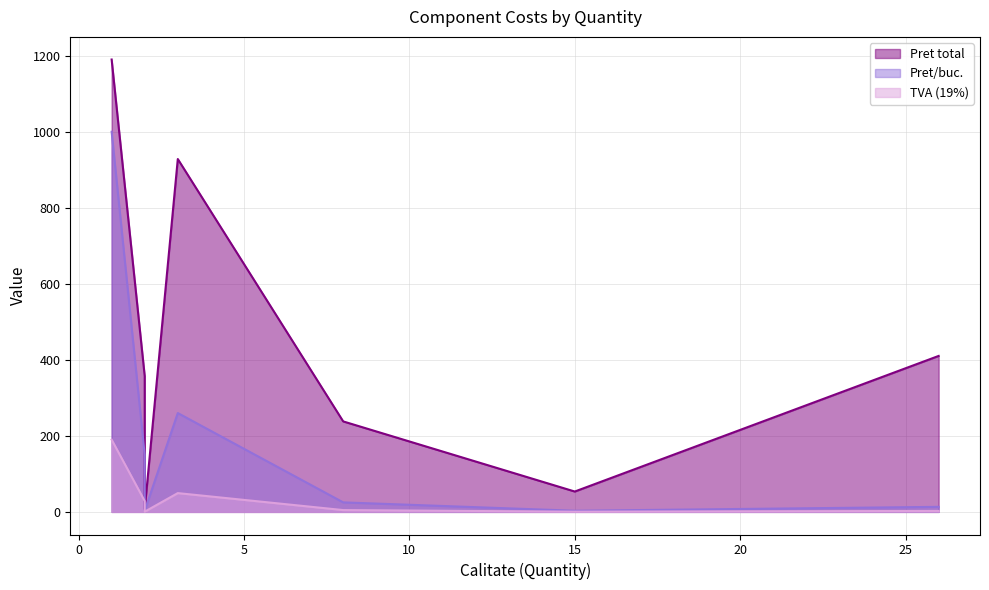

Which series has the largest range (max minus min)?

Pret total